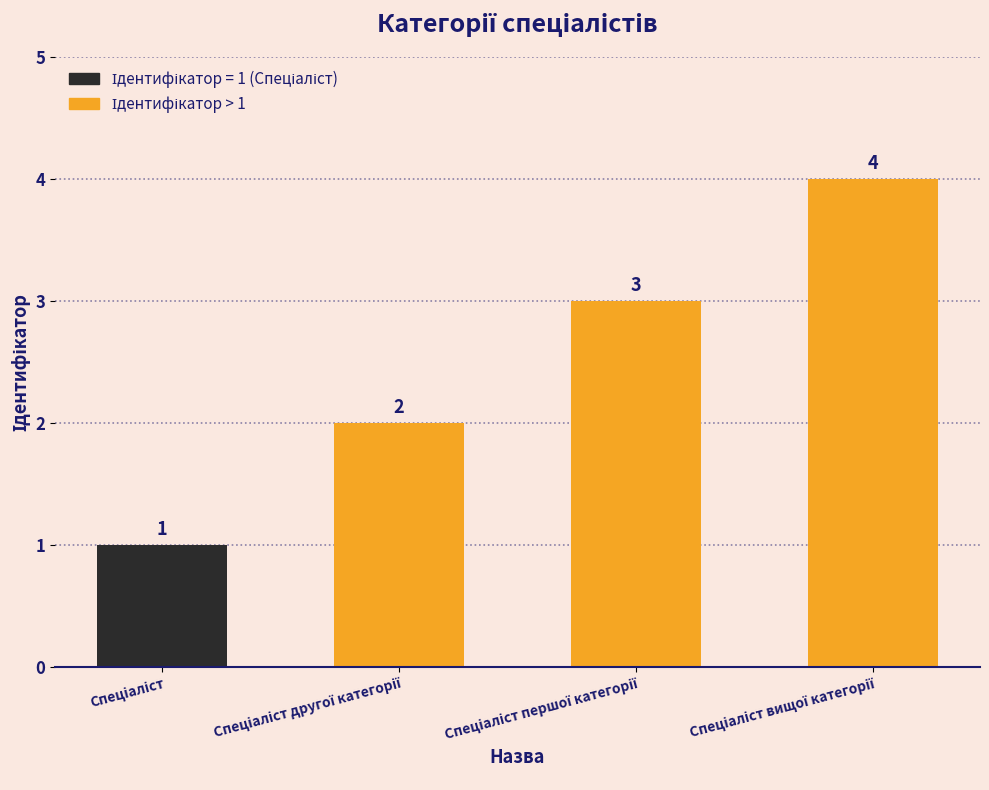

Reading left to right, extract all data points from this chart.

1	2	3	4